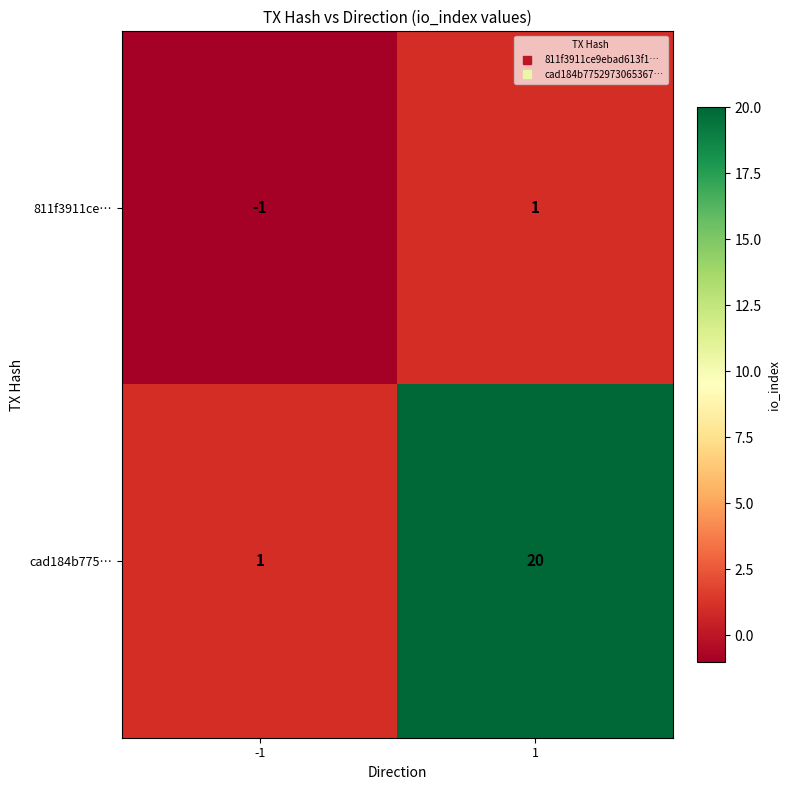

True or false: cad184b775… has a value of 20 at 1.

True